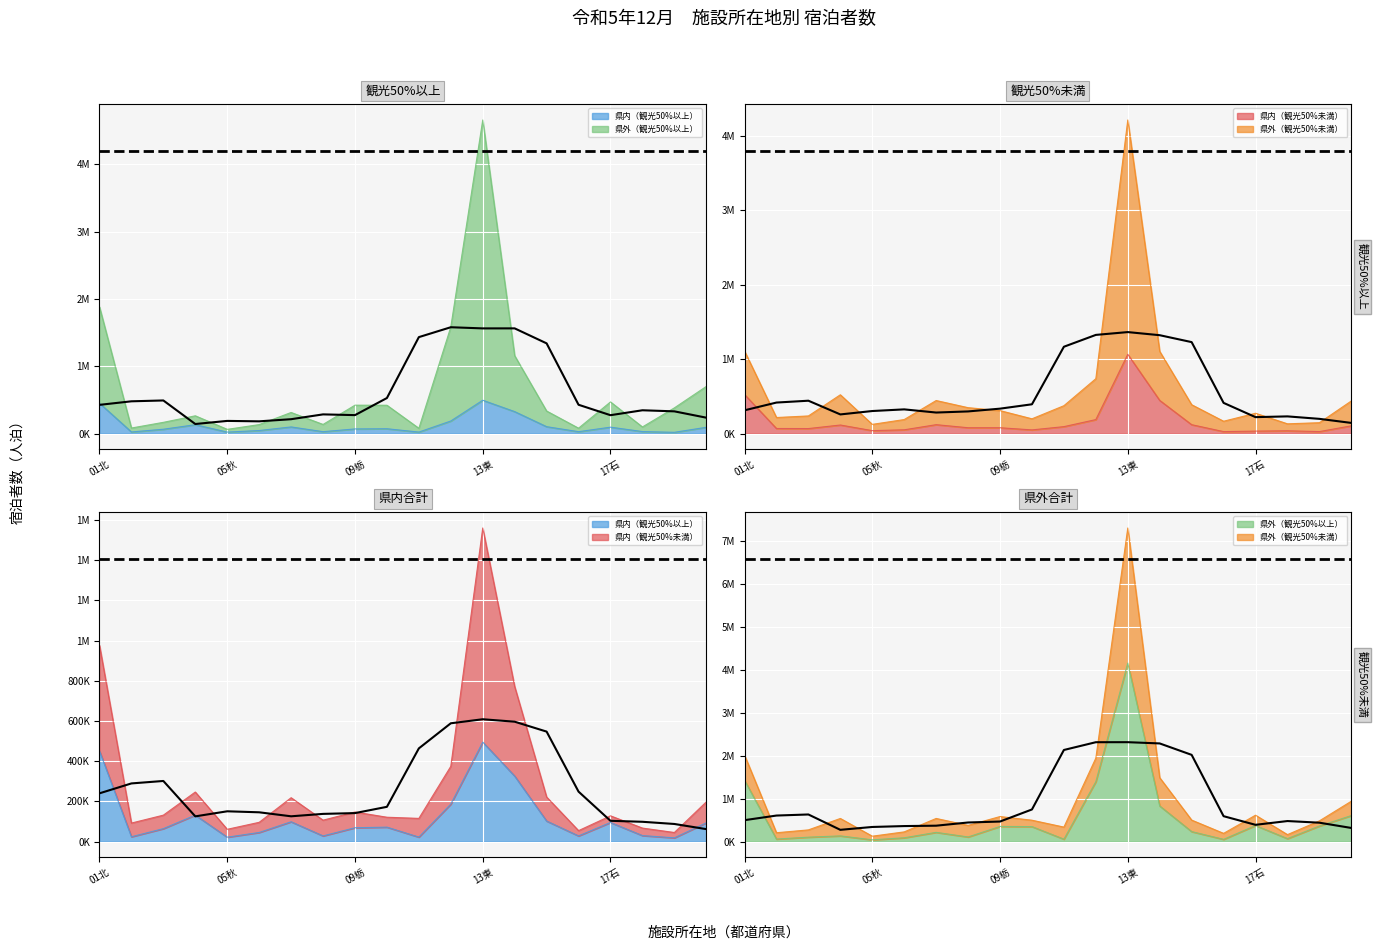

Is it true that the value at 19 is 316990?

True